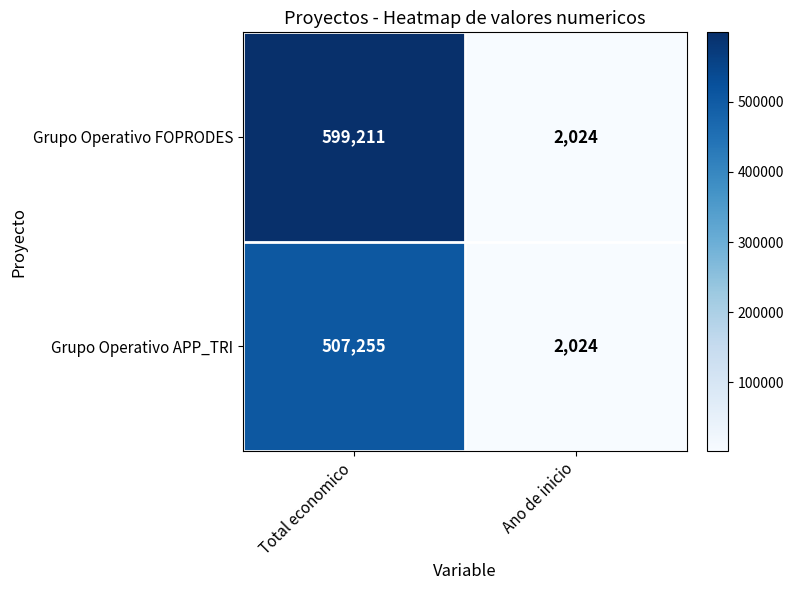

What is the total value across all series at Ano de inicio?

4048